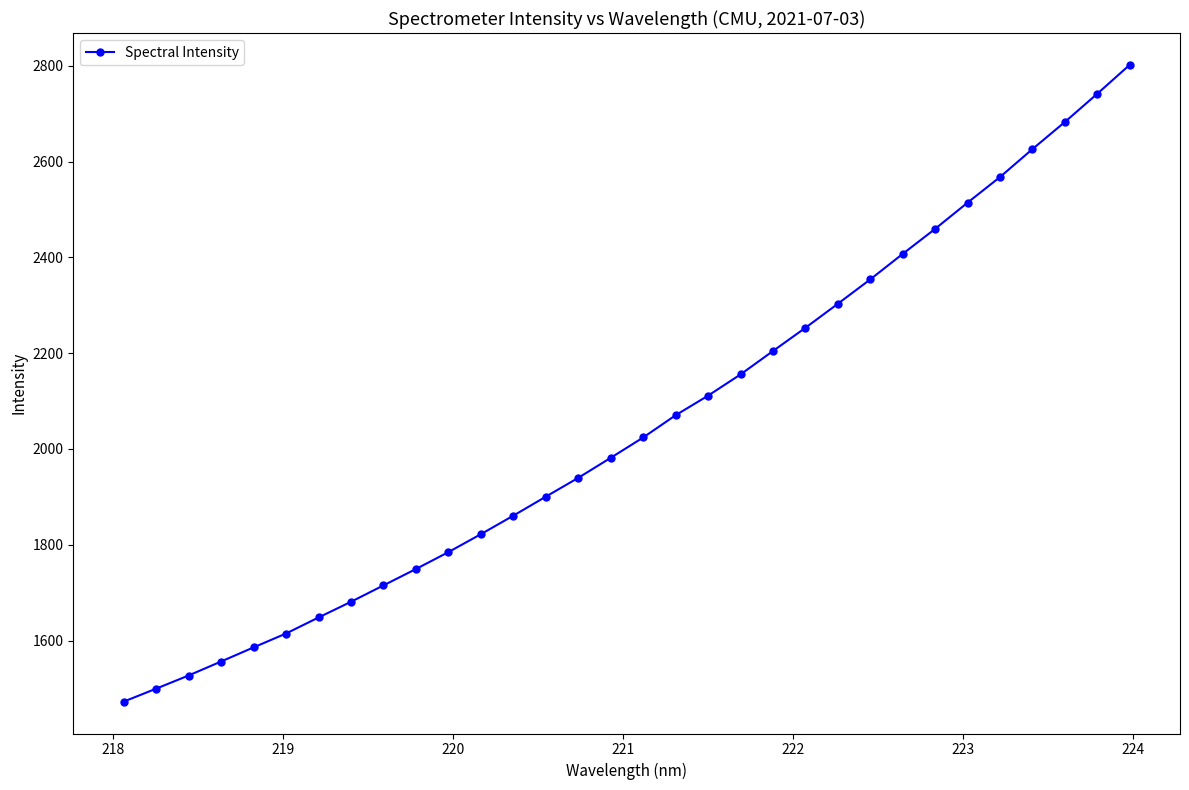

Does the chart have visible grid lines?

No